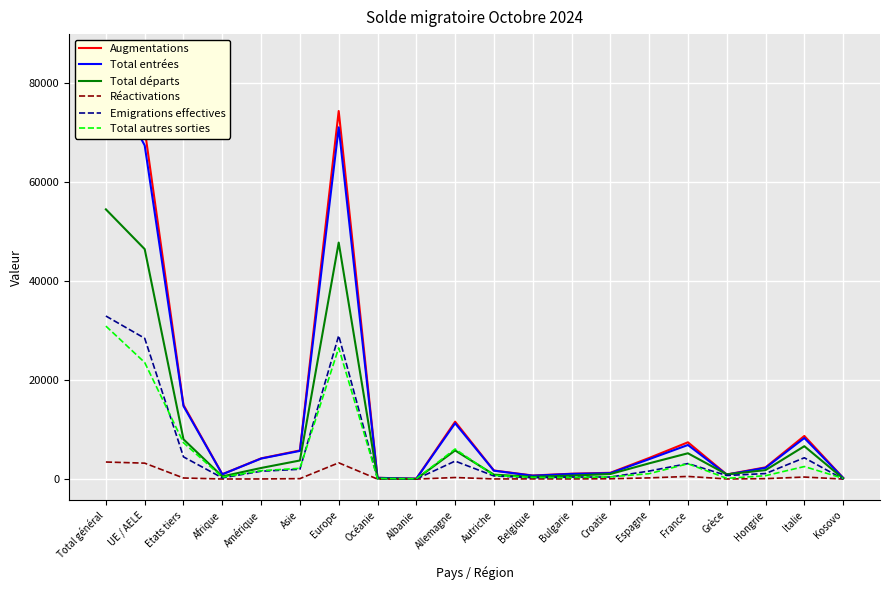

What is the sum of all Réactivations values?

12216